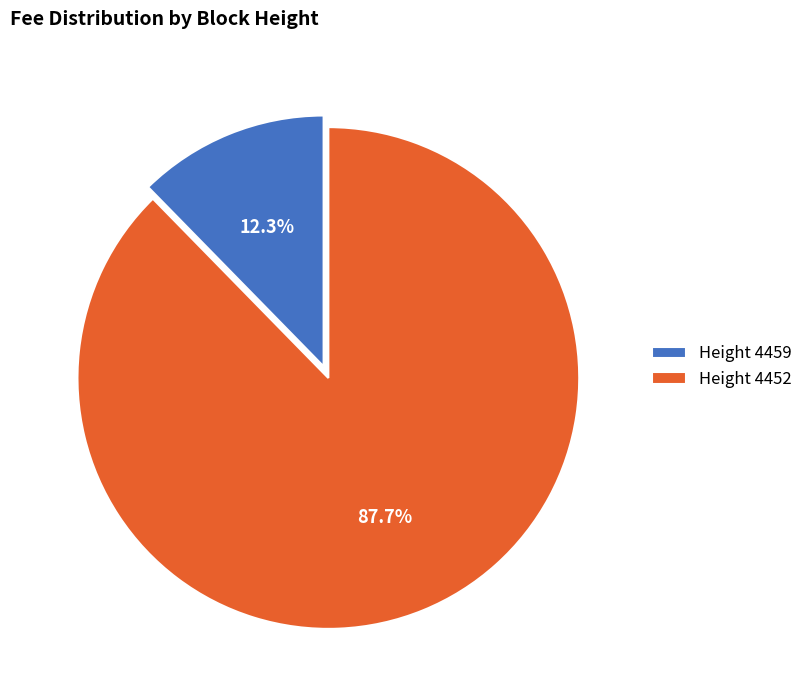

What is the majority slice?

Height 4452